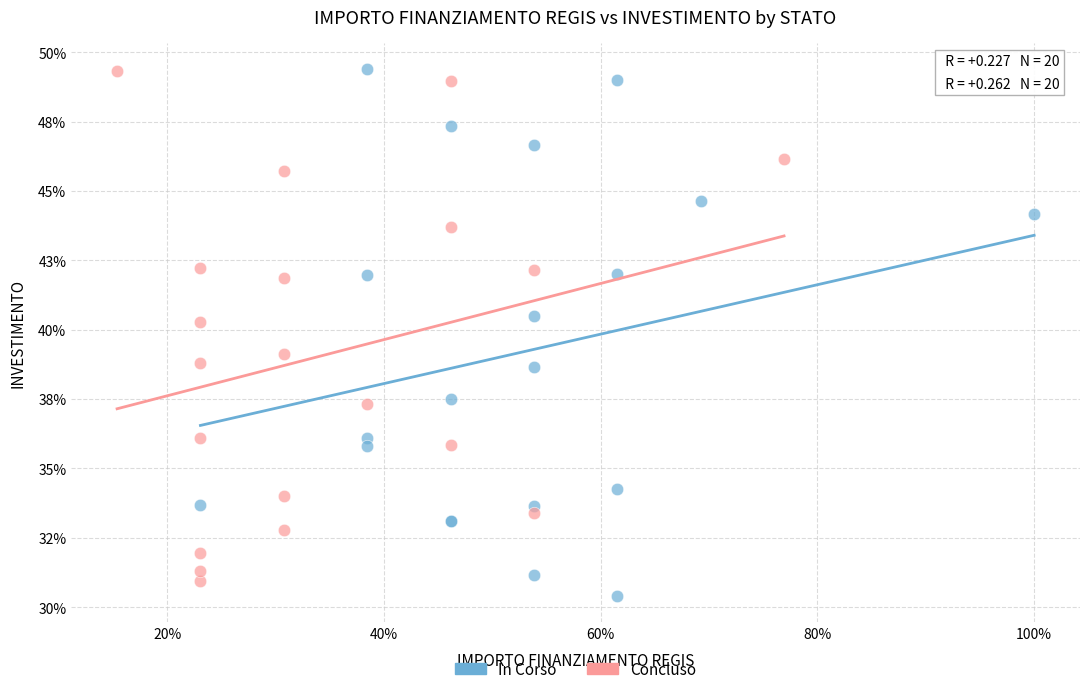

Which series reaches the minimum Y coordinate?

In Corso